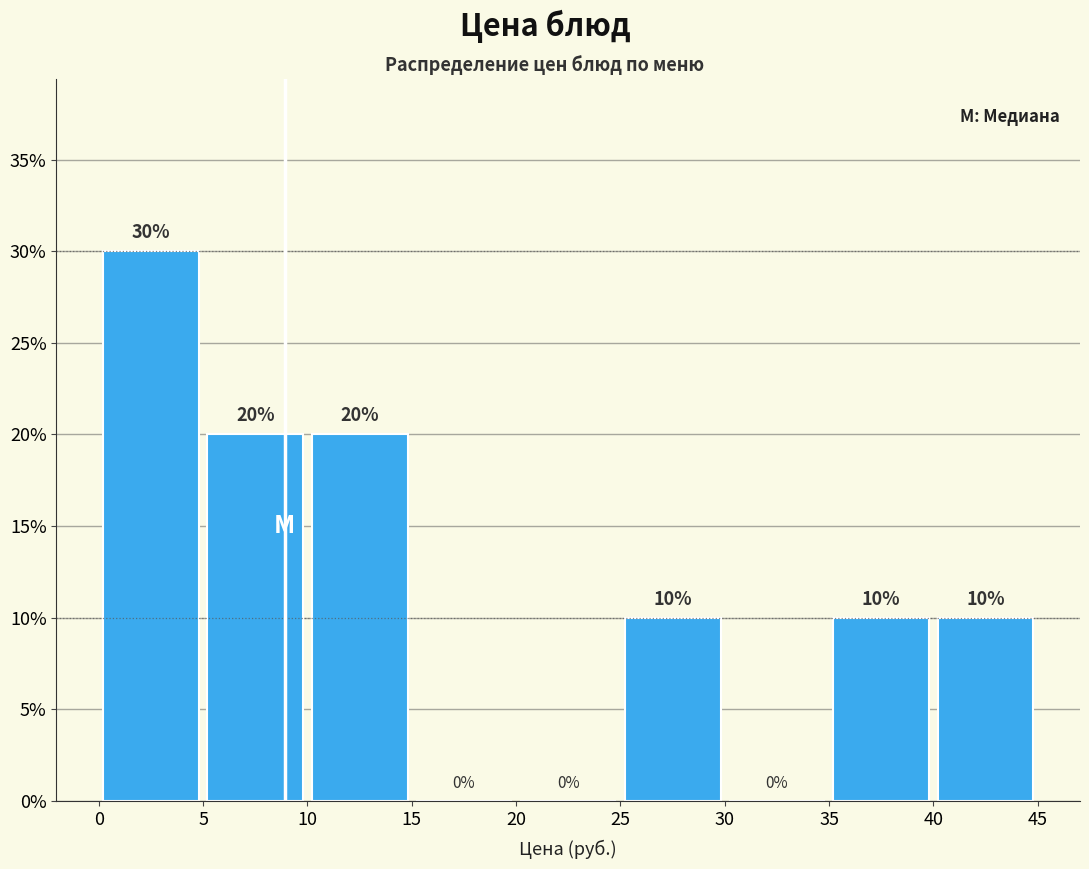

Reading left to right, transcribe this chart: for each bar, give the range it covers on the x-axis and its height.

0 to 5: 30
5 to 10: 20
10 to 15: 20
15 to 20: 0
20 to 25: 0
25 to 30: 10
30 to 35: 0
35 to 40: 10
40 to 45: 10